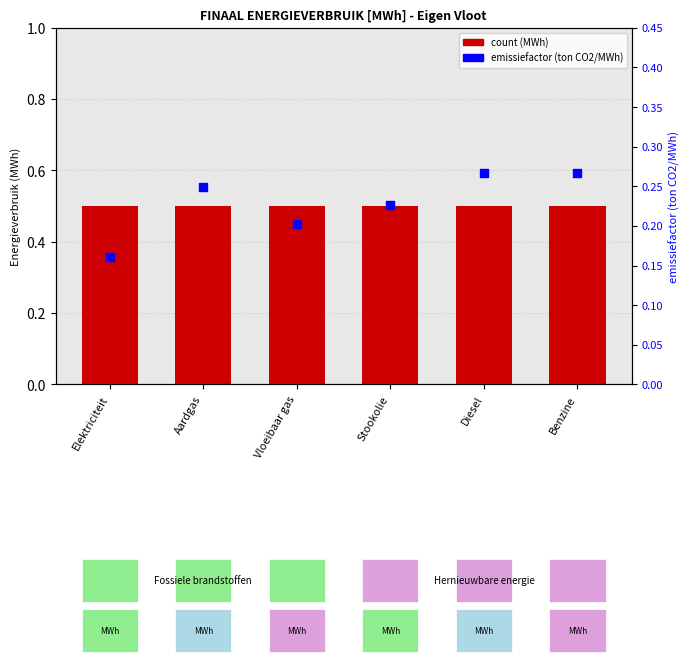

Which series reaches the minimum Y coordinate?

percentile rank within the sample